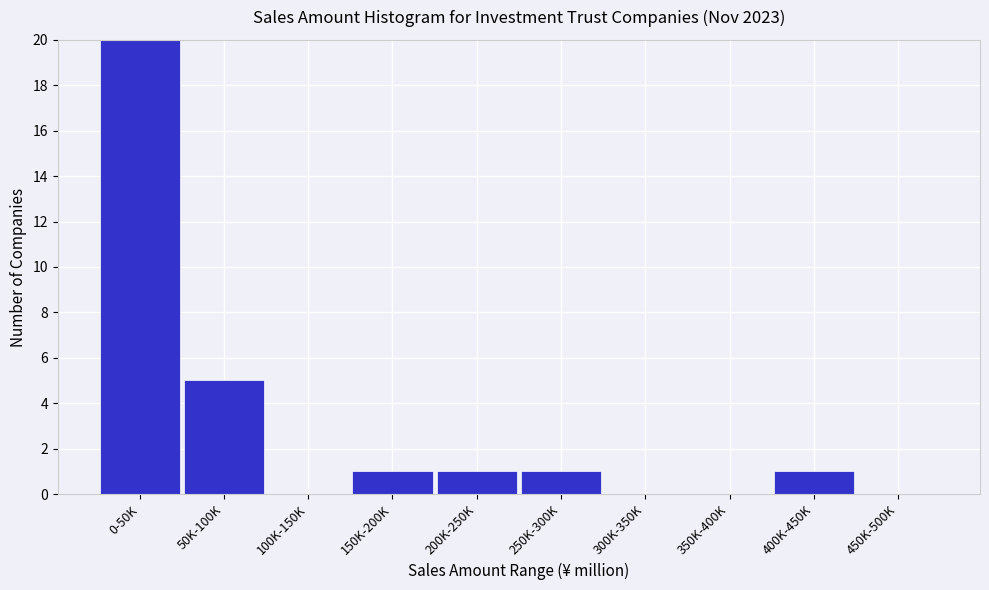

Reading left to right, transcribe all the data shown in this chart.

0-50K=20	50K-100K=5	100K-150K=0	150K-200K=1	200K-250K=1	250K-300K=1	300K-350K=0	350K-400K=0	400K-450K=1	450K-500K=0